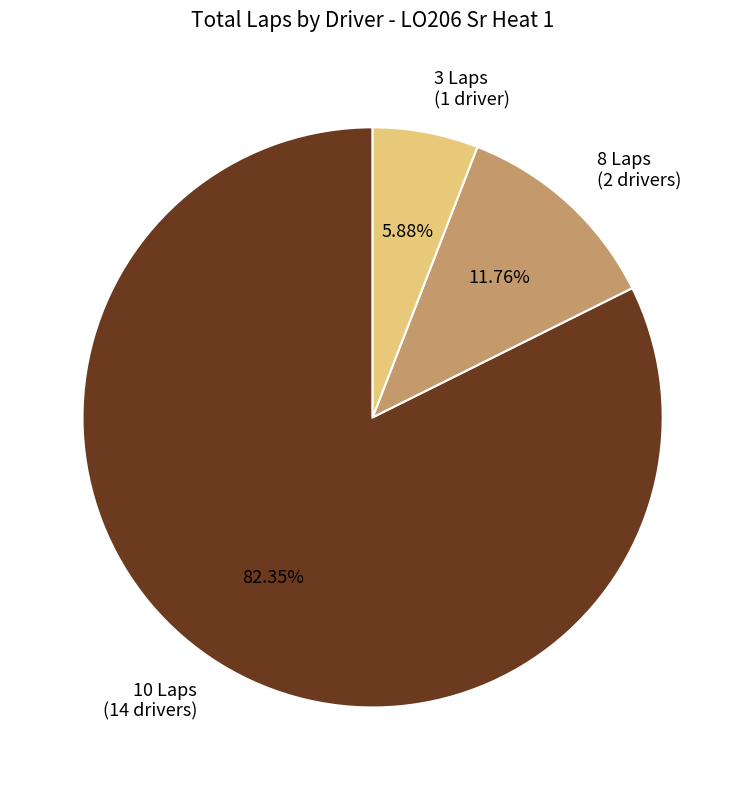

Is there a majority slice in this chart?

Yes